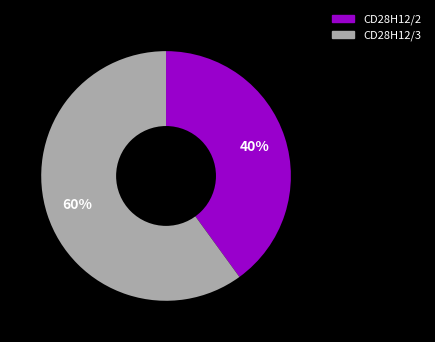

To the nearest percent, what is the difference between the largest and smallest slice percentages?

20%